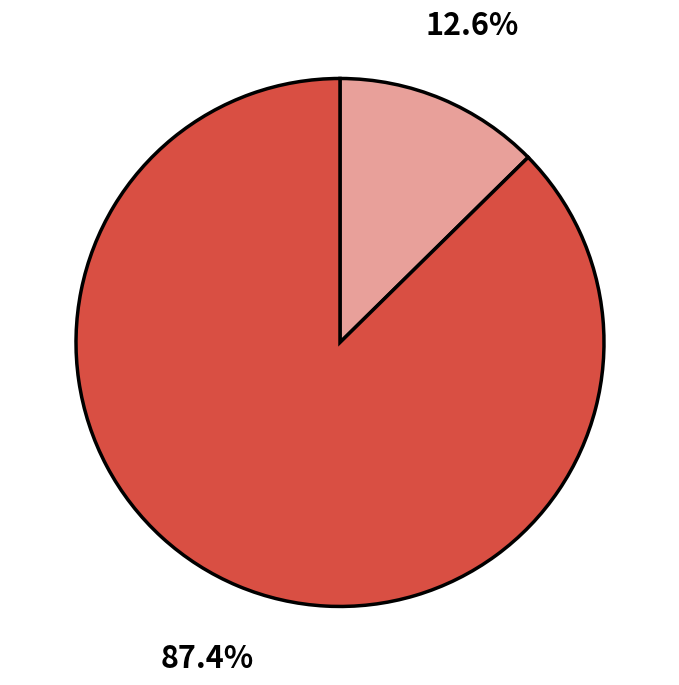

Is there a majority slice in this chart?

Yes